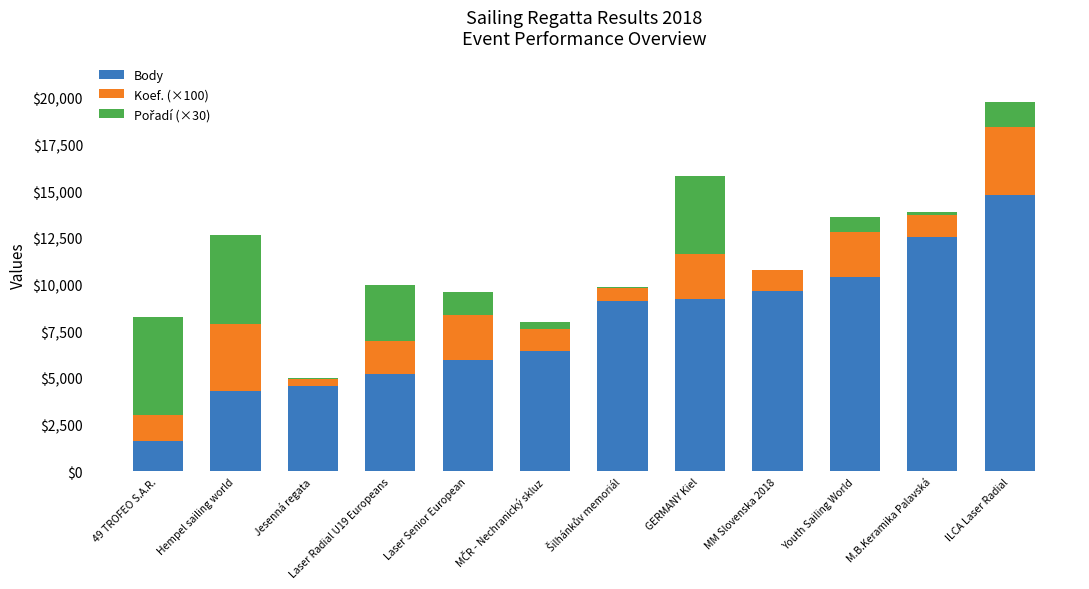

What is the sum of all Body values?

93898